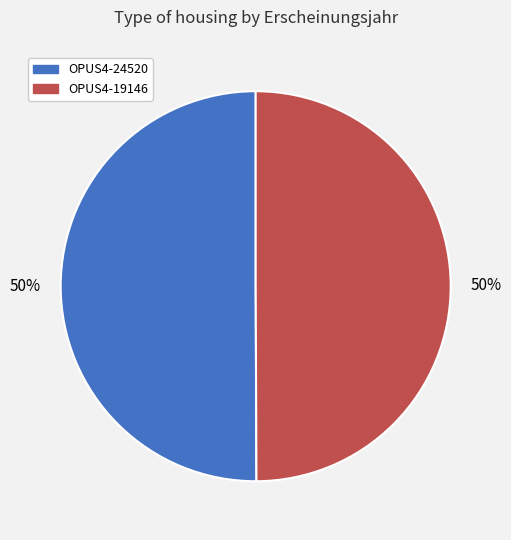

To the nearest percent, what percentage of the pie is OPUS4-24520?

50%